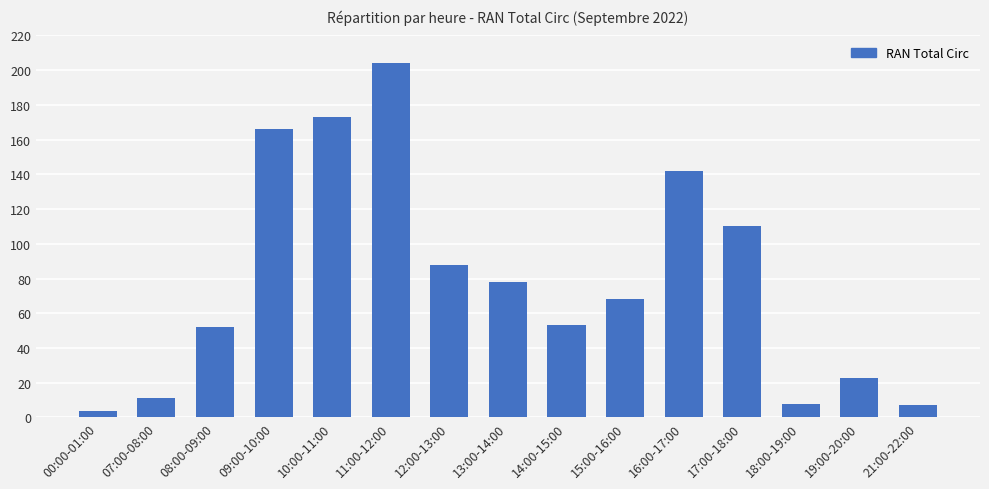

Where does the data first go above 68?

09:00-10:00